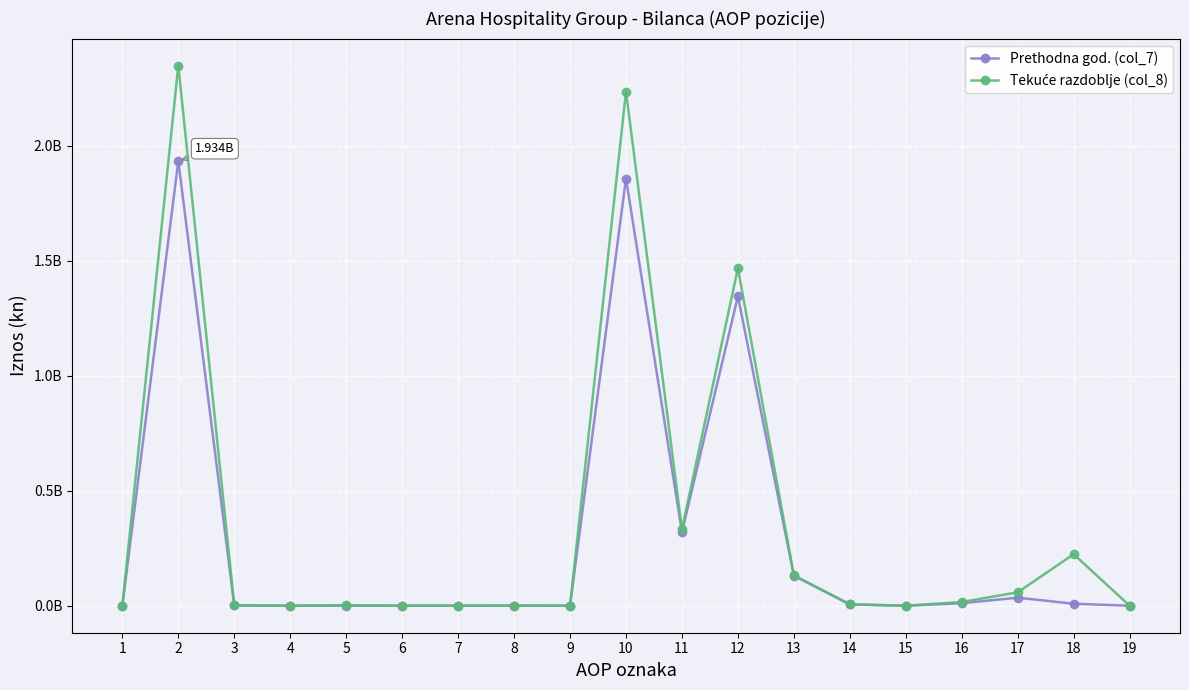

What is the value of the Prethodna god. (col_7) point at the 14th from the left?

5660501